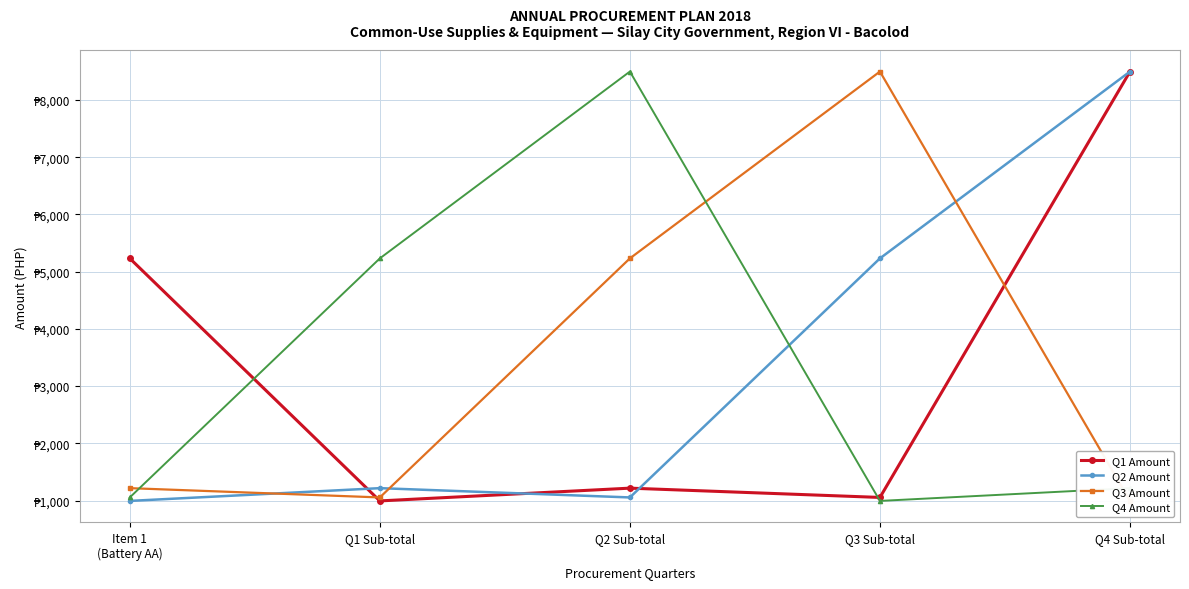

Is the value of Q2 Amount at Q1 Sub-total greater than the value of Q4 Amount at Q4 Sub-total?

No